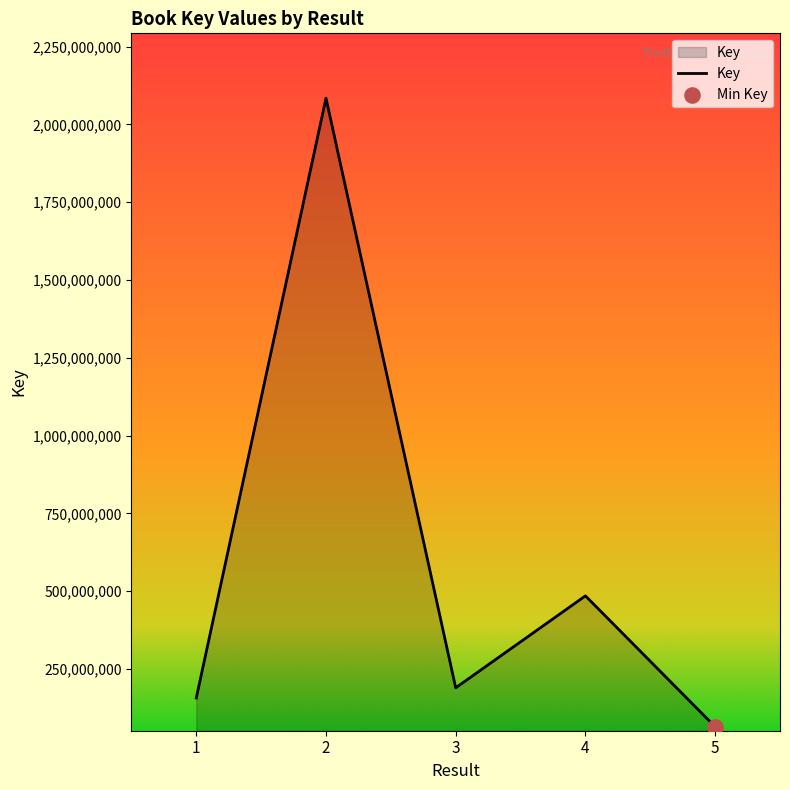

What is the change in value from 3 to 4?

+295522995